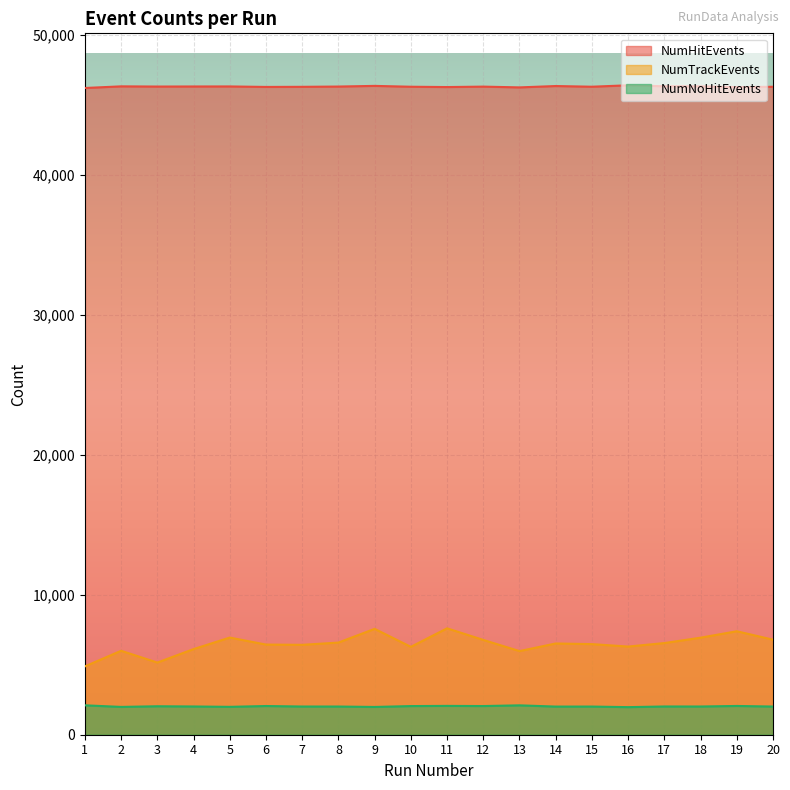

What is the average value of the NumHitEvents series?

46330